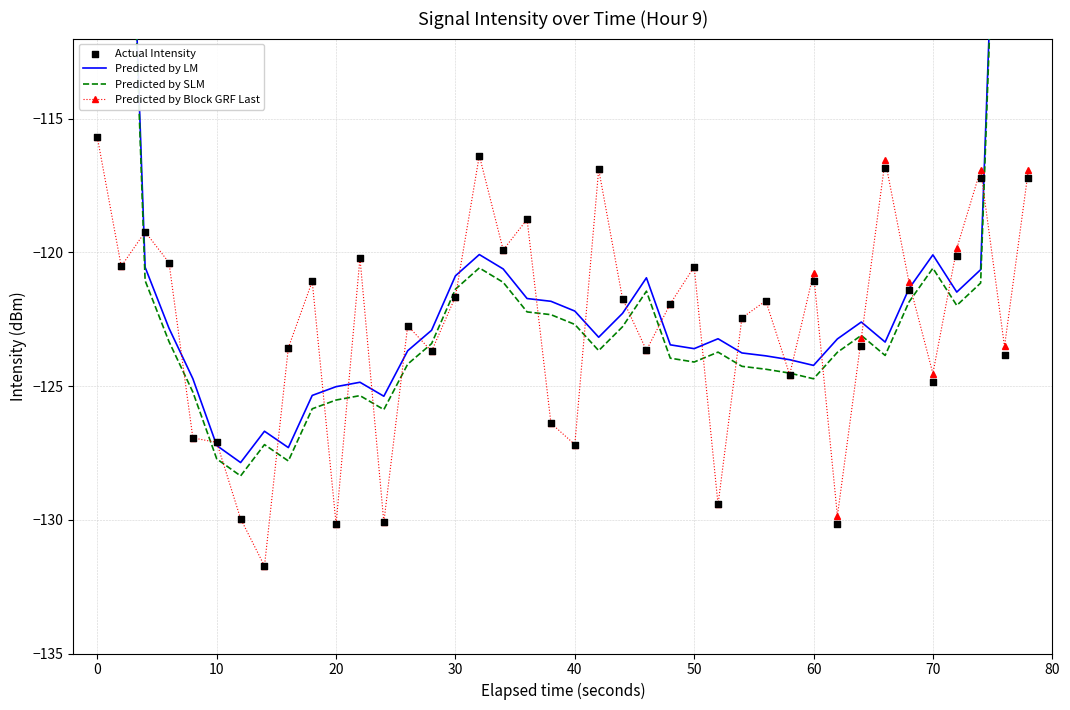

What is the minimum value for Predicted by Block GRF Last?

-131.7